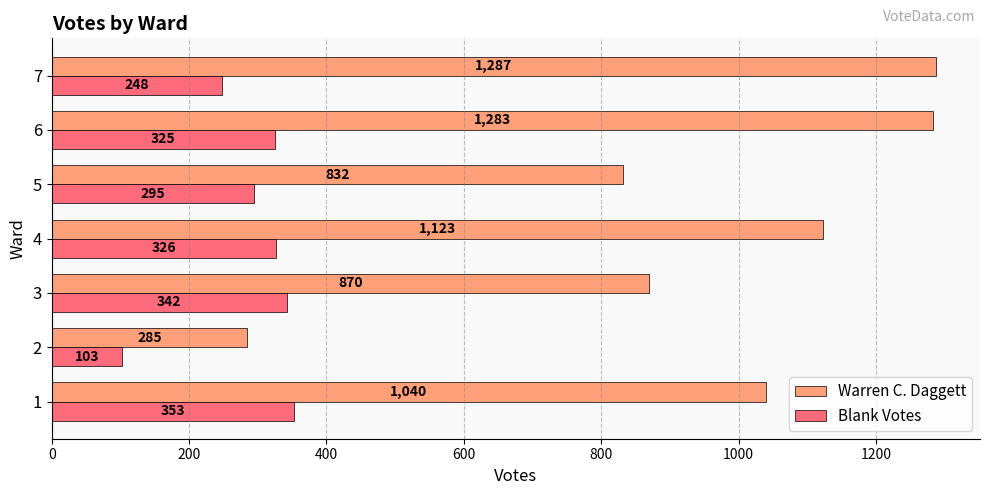

At which category is the sum across all series the highest?

6